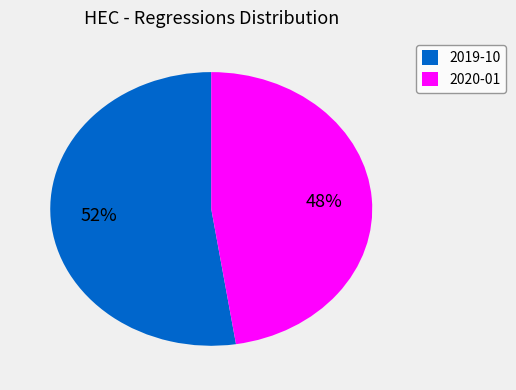

Is the sum of 2020-01 and 2019-10 greater than half?

Yes